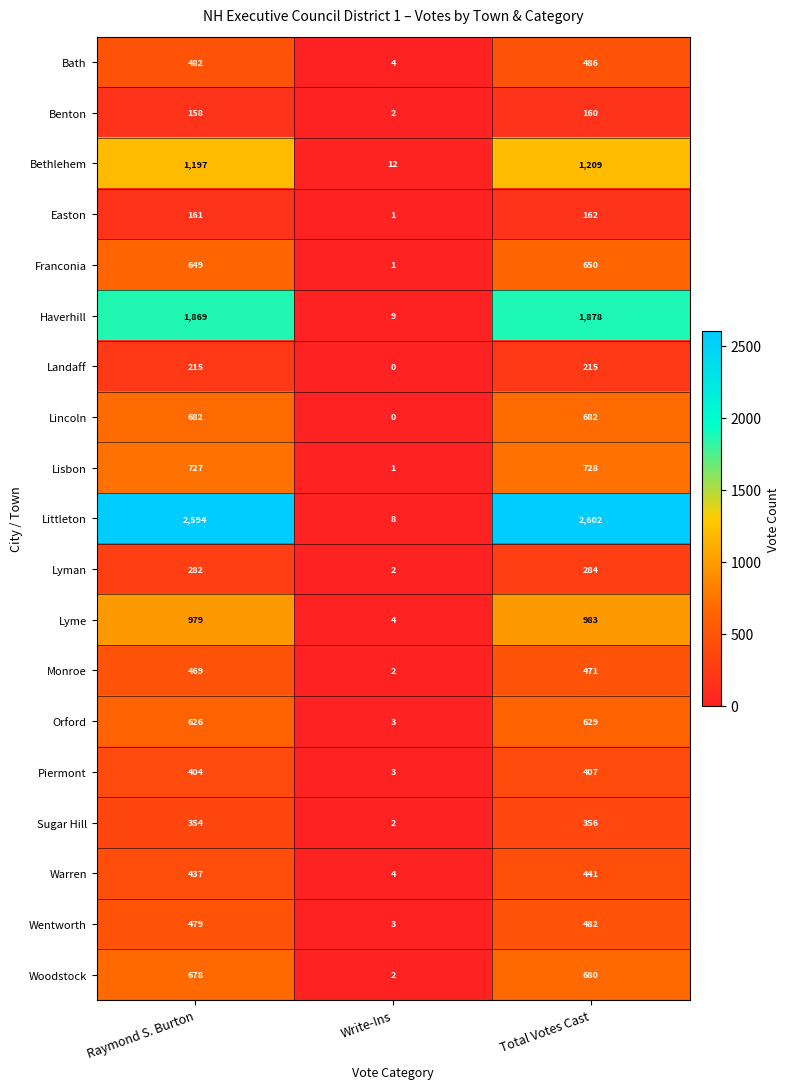

What is the maximum value for Piermont?

407